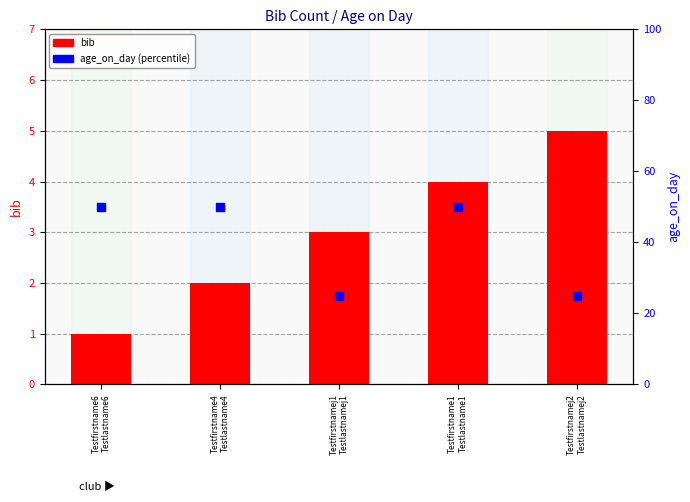

What are all the series names shown in the legend?

bib, age_on_day (percentile)